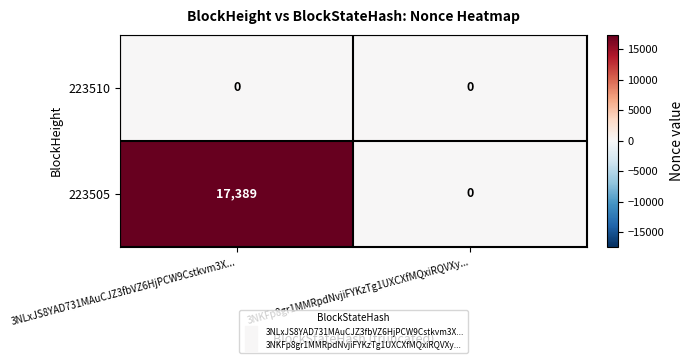

What is the sum of all 223505 values?

17389